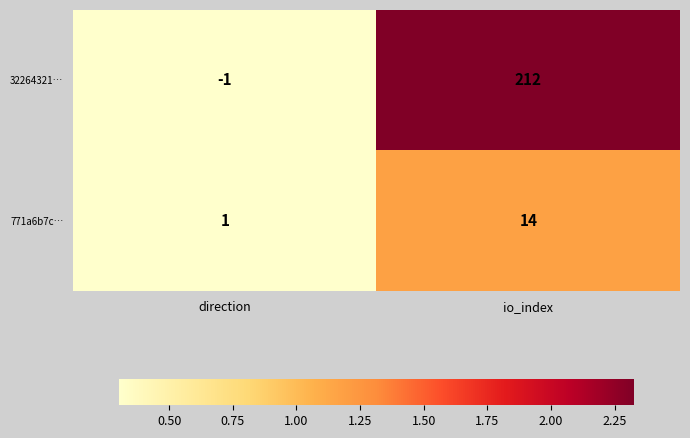

At which category is the sum across all series the highest?

io_index